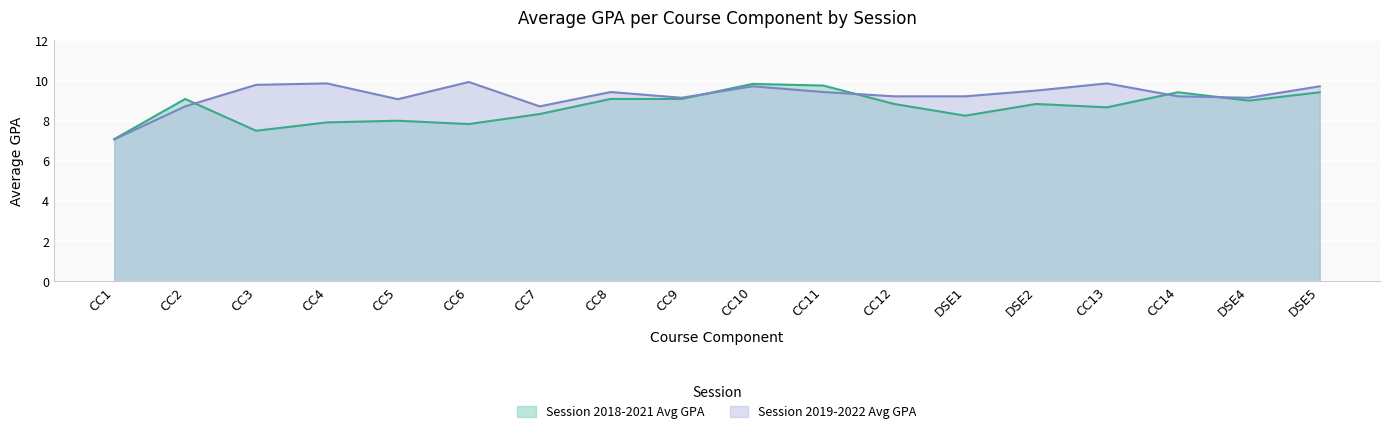

What position from the right is CC10?

9